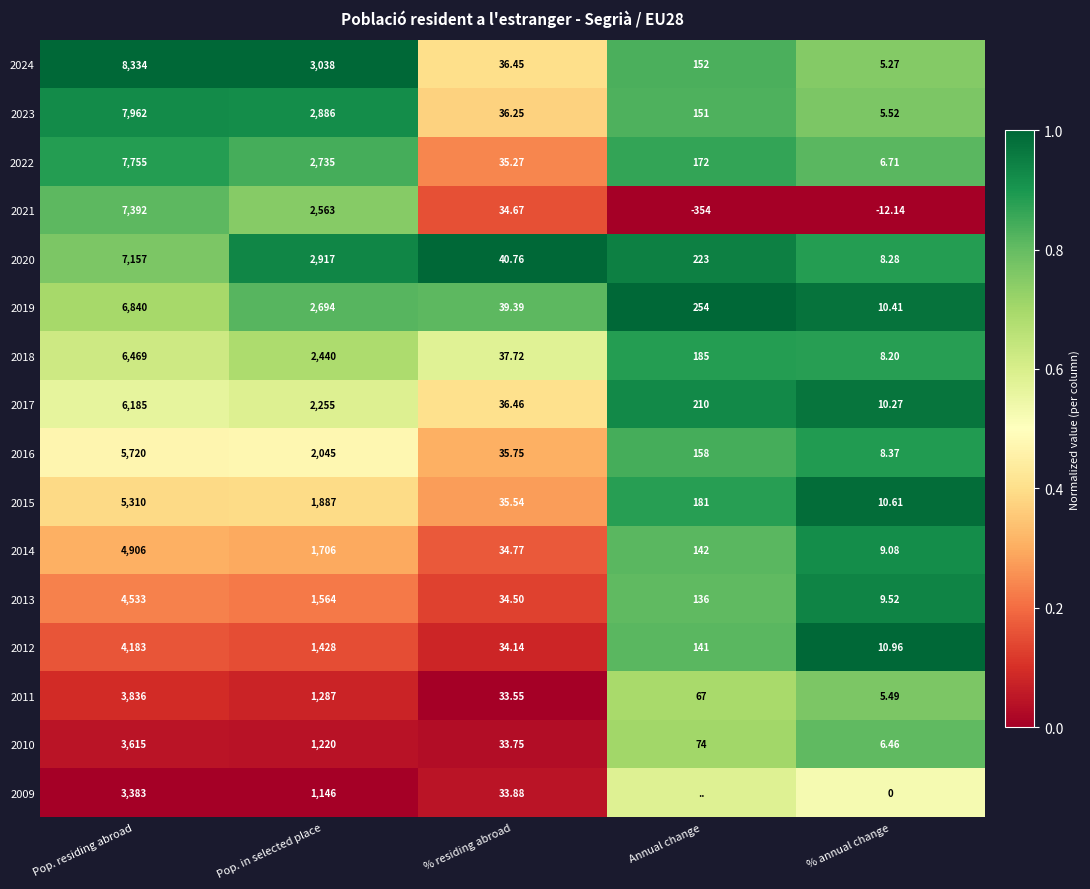

List the labels in order of 2015 value, largest first.

Pop. residing abroad, Pop. in selected place, Annual change, % residing abroad, % annual change